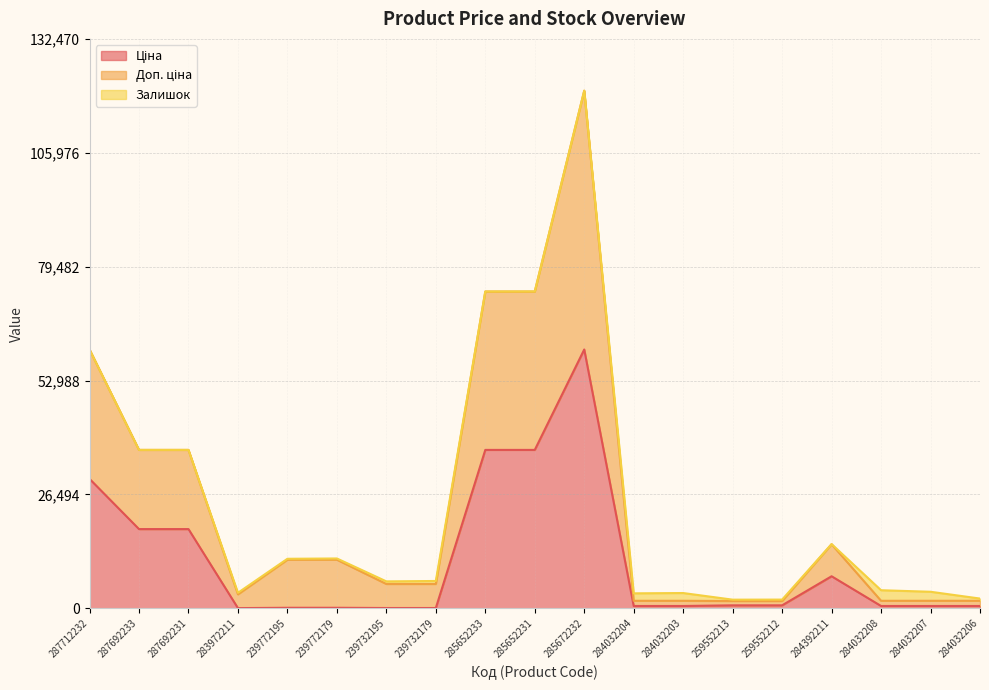

At which category is the sum across all series the highest?

285672232